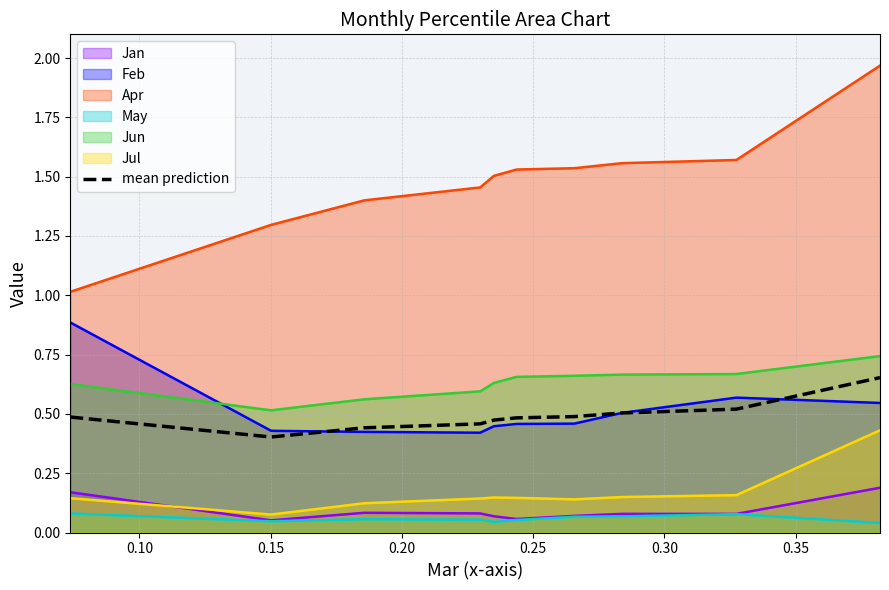

Rank the series by their maximum value, from lowest to highest.

May, Jan, Jul, mean prediction, Jun, Feb, Apr